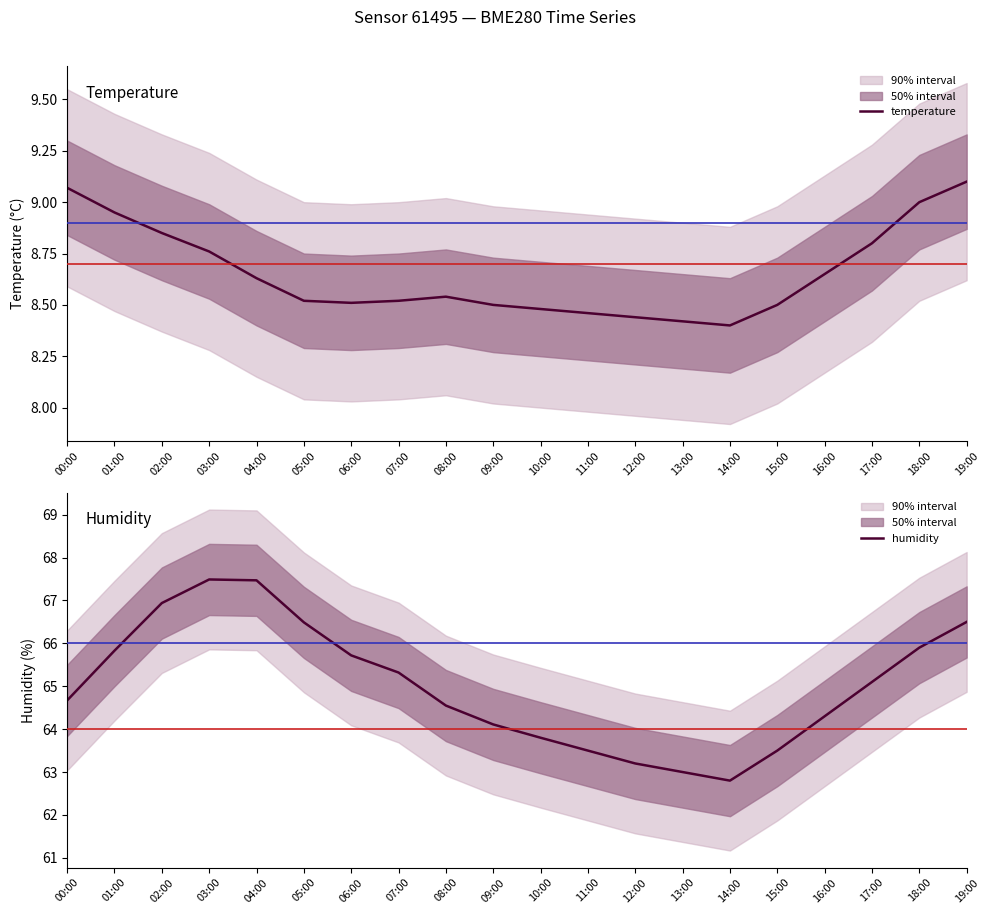

What value does the temperature series have at 00:00?

9.1